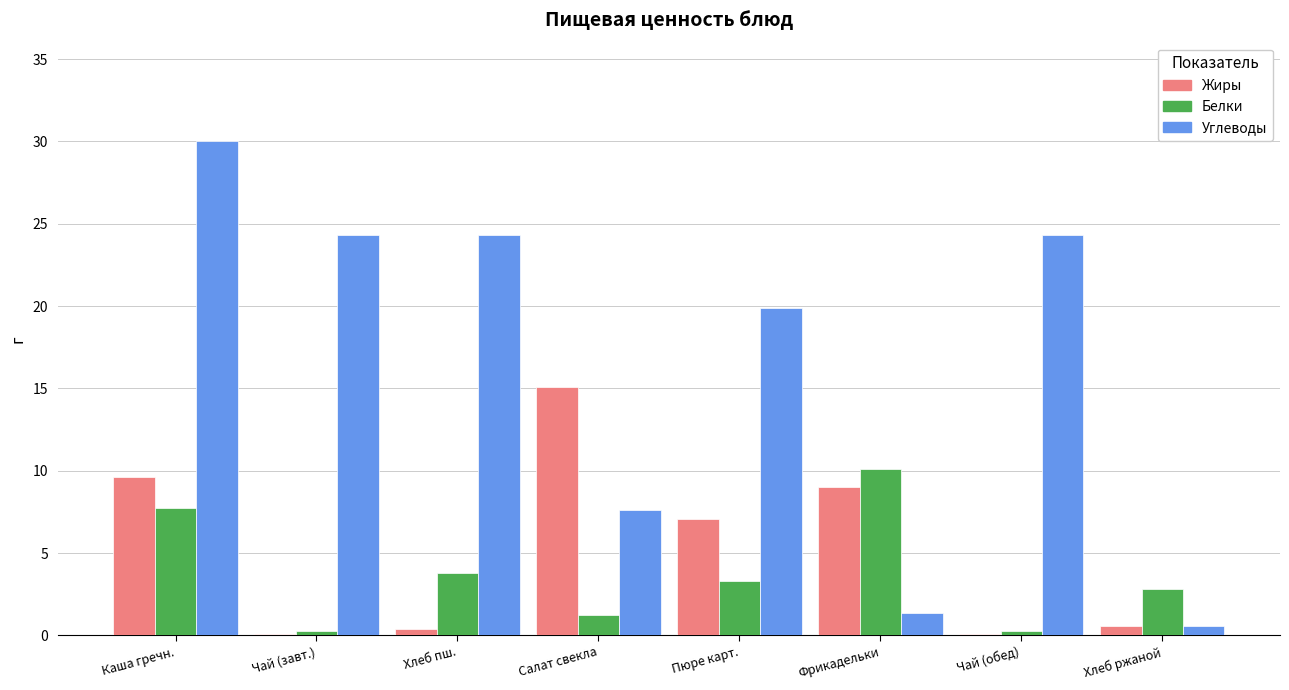

True or false: Углеводы has a value of 30.0 at Каша гречн..

True